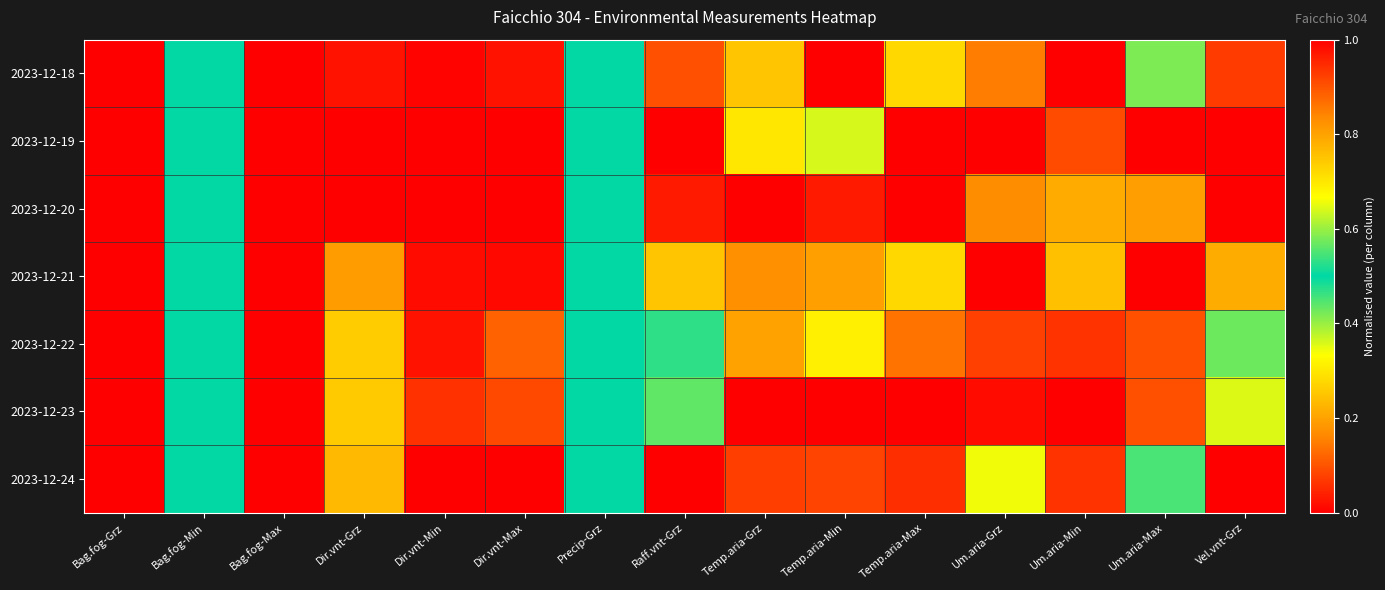

Which series changed the most between Bag.fog-Min and Dir.vnt-Grz?

2023-12-19